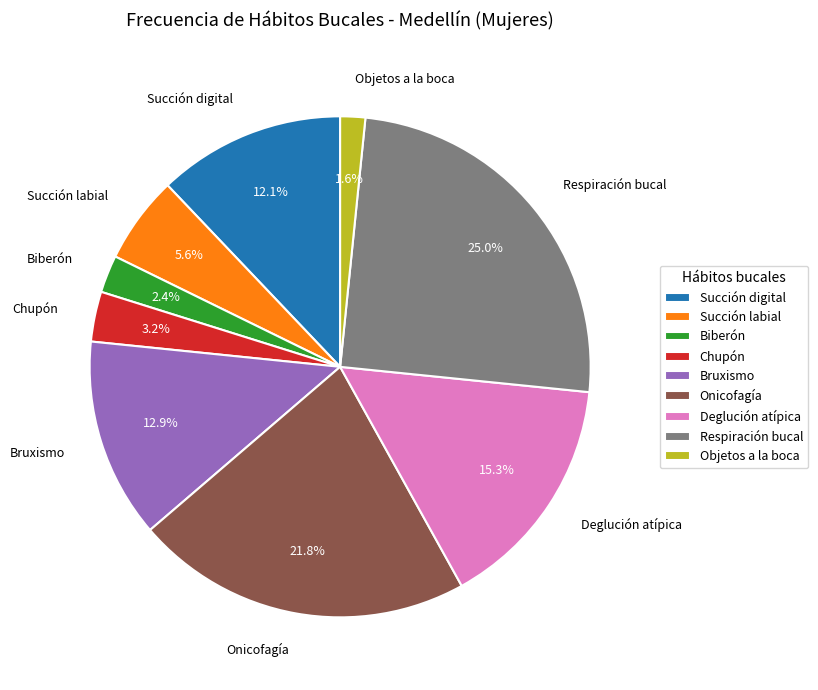

True or false: Deglución atípica accounts for 15% of the total.

True